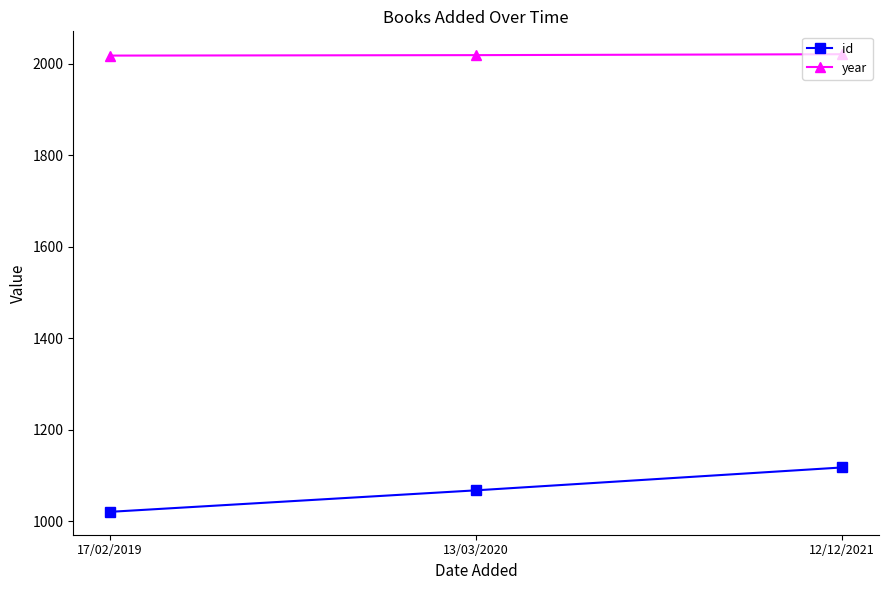

What is the label of the 1st point from the right?

12/12/2021